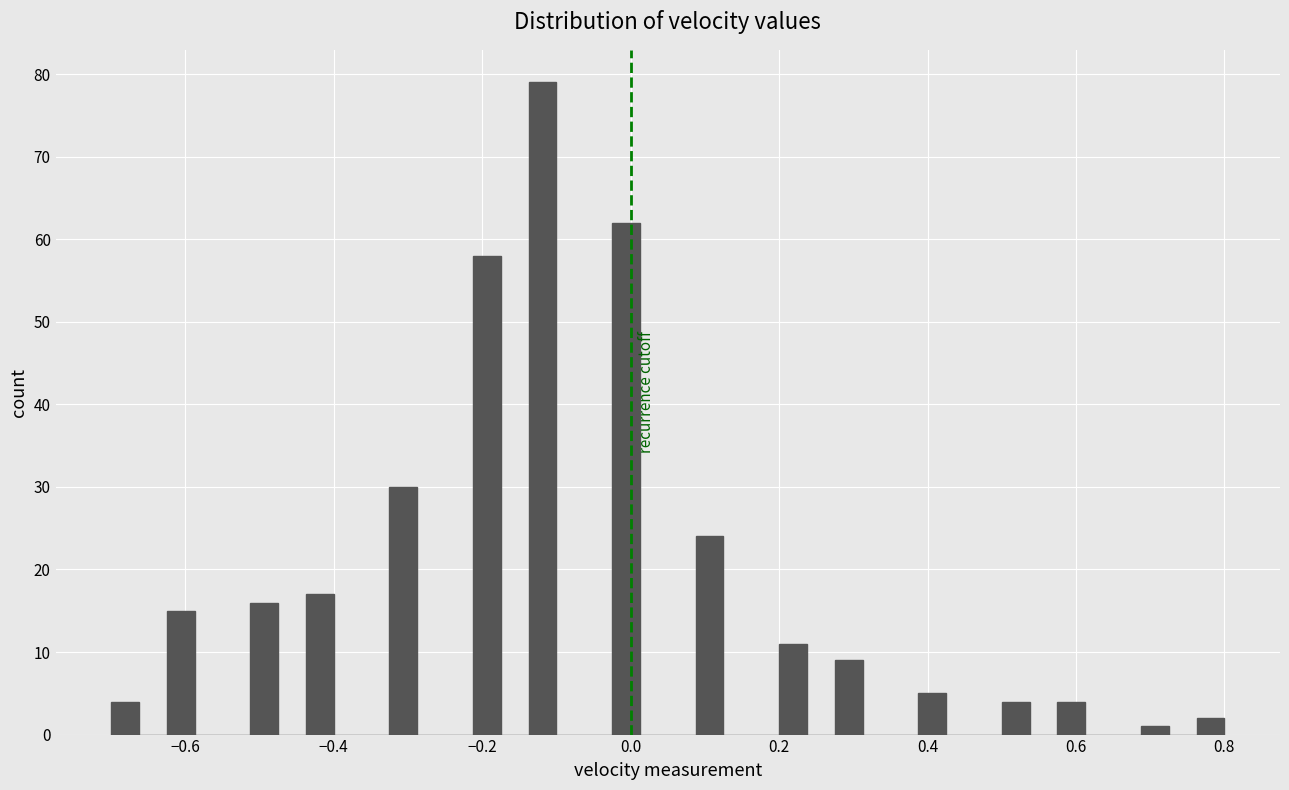

Around what value on the x-axis is the tallest bar? Give the approximate position of its centre, as read against the axis.

-0.12